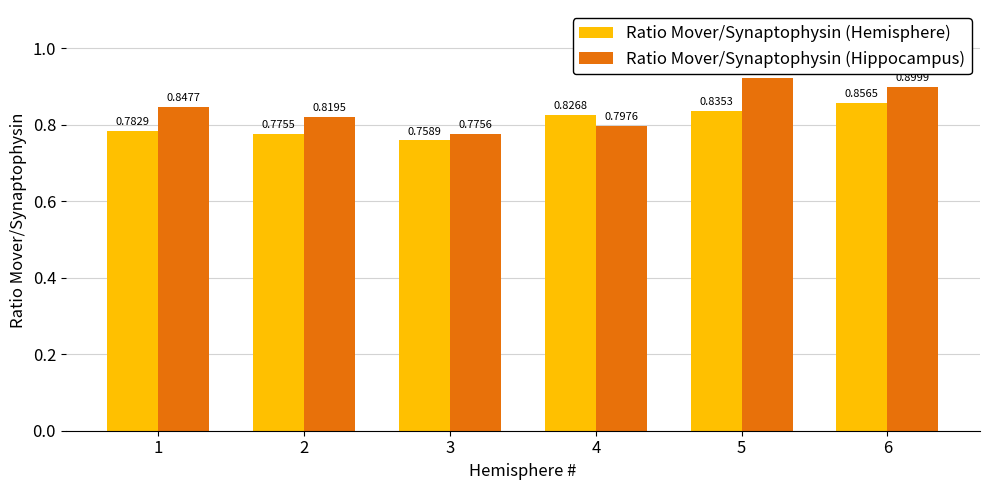

What is the difference between the maximum and second lowest values in the Ratio Mover/Synaptophysin (Hemisphere) series?

0.1